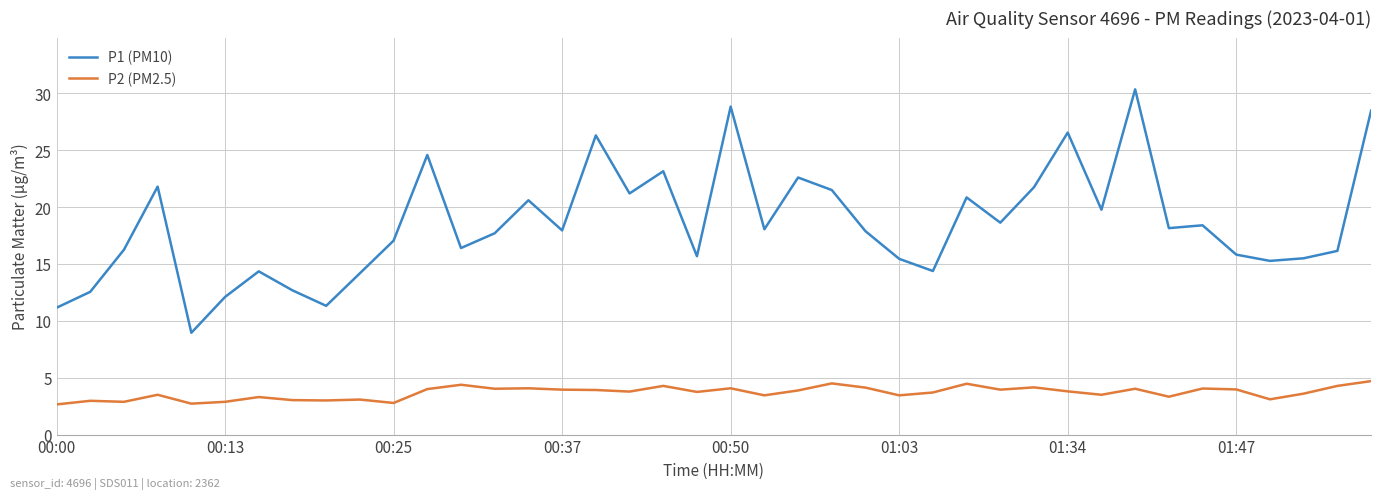

What is the maximum value for P1 (PM10)?

30.4